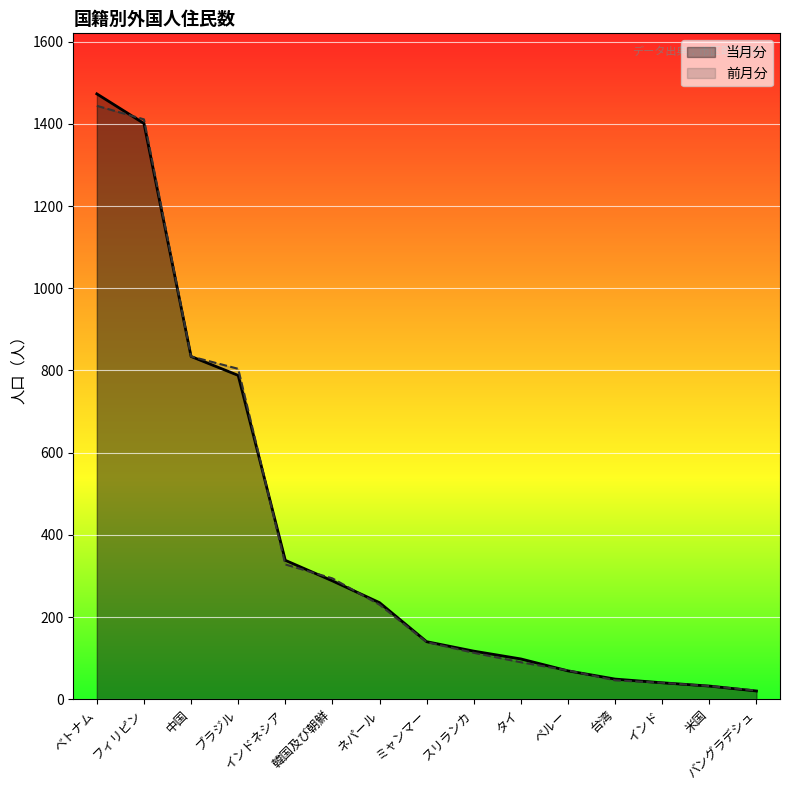

How many lines are shown in the chart?

2